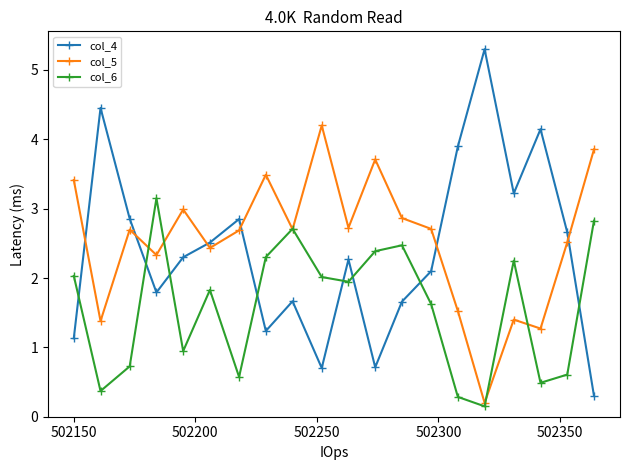

How many interior local valleys does the col_5 series have?

7